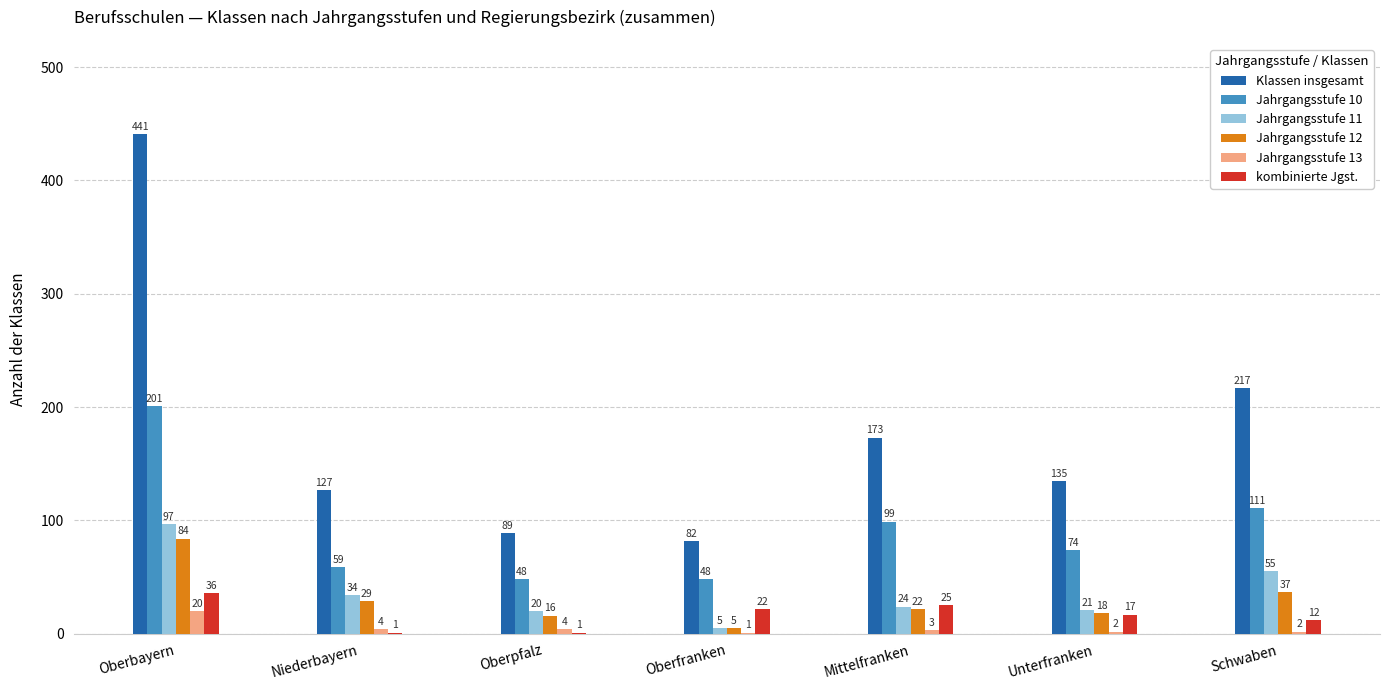

What is the maximum value for Jahrgangsstufe 12?

84